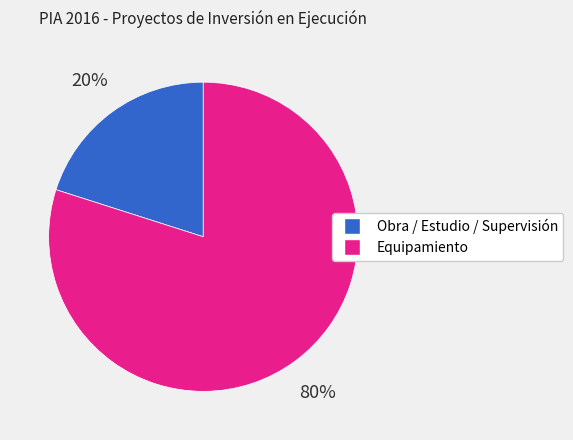

Does any single category account for the majority?

Yes